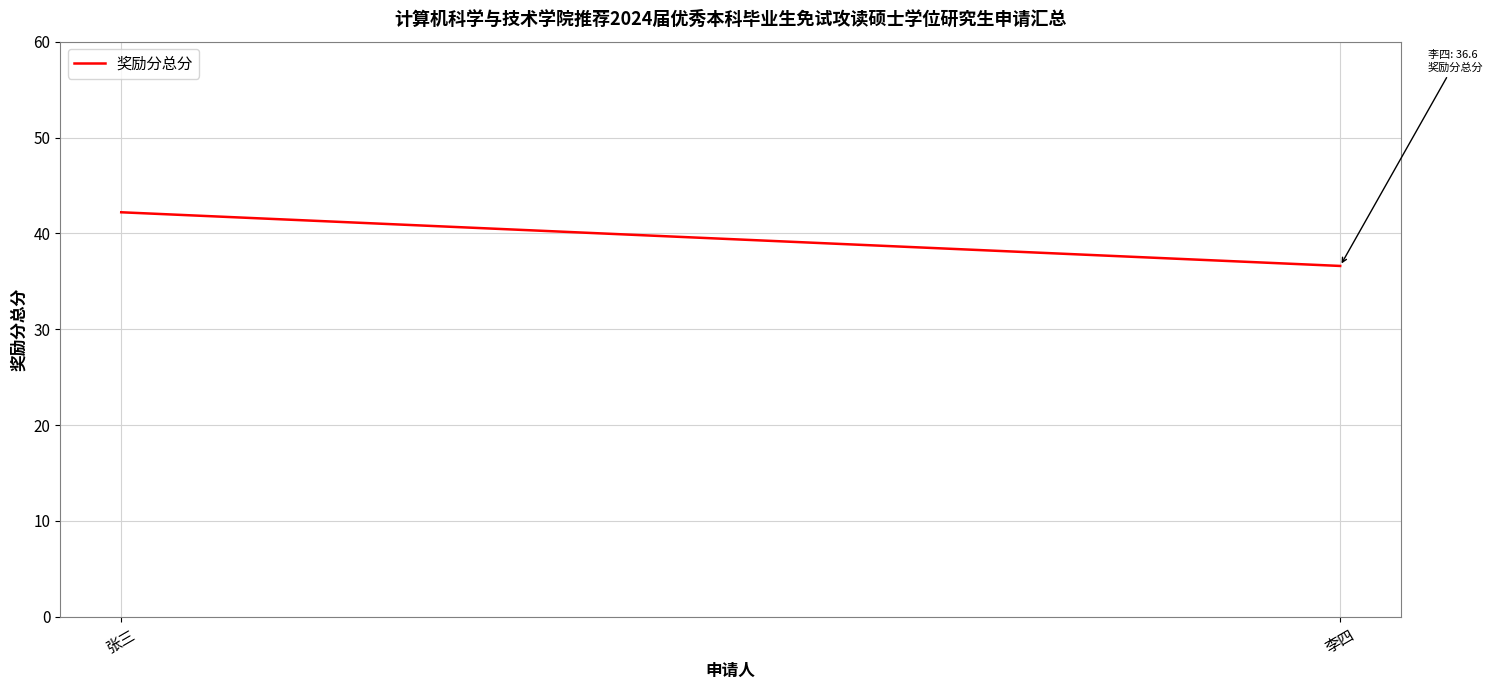

The value at 李四 is 36.6. True or false?

True